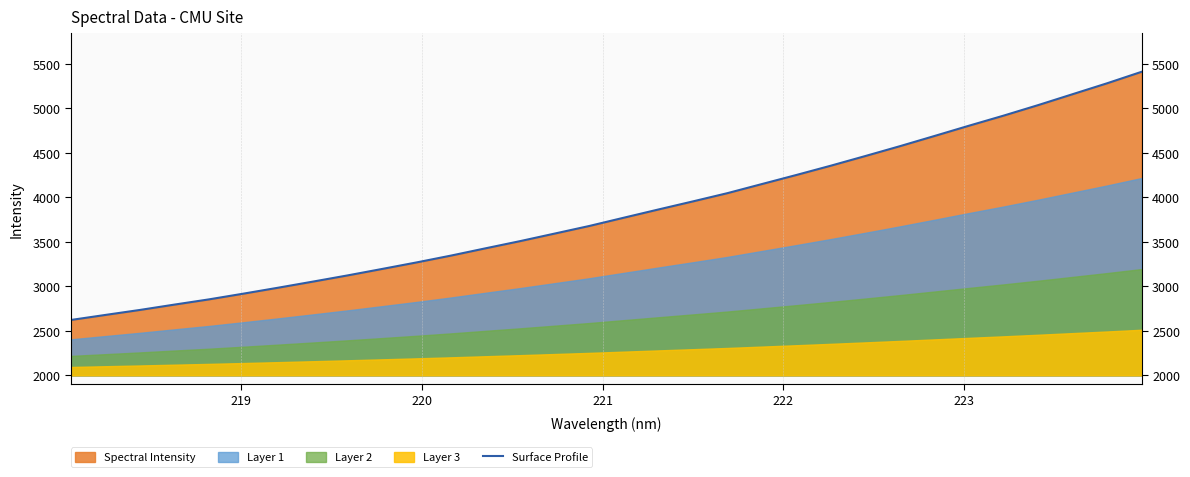

Reading left to right, extract all data points from this chart.

2620.9	2677.6	2733.7	2793.9	2852.7	2917.2	2983.7	3051.9	3121.3	3193.8	3267.4	3344.5	3426.2	3507.0	3591.7	3676.9	3769.9	3862.1	3953.0	4045.6	4148.1	4250.1	4354.7	4463.3	4573.7	4688.0	4803.6	4916.5	5034.5	5157.3	5279.9	5408.8